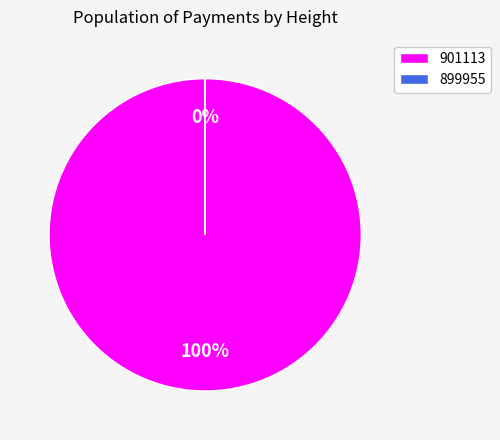

What is the majority slice?

901113